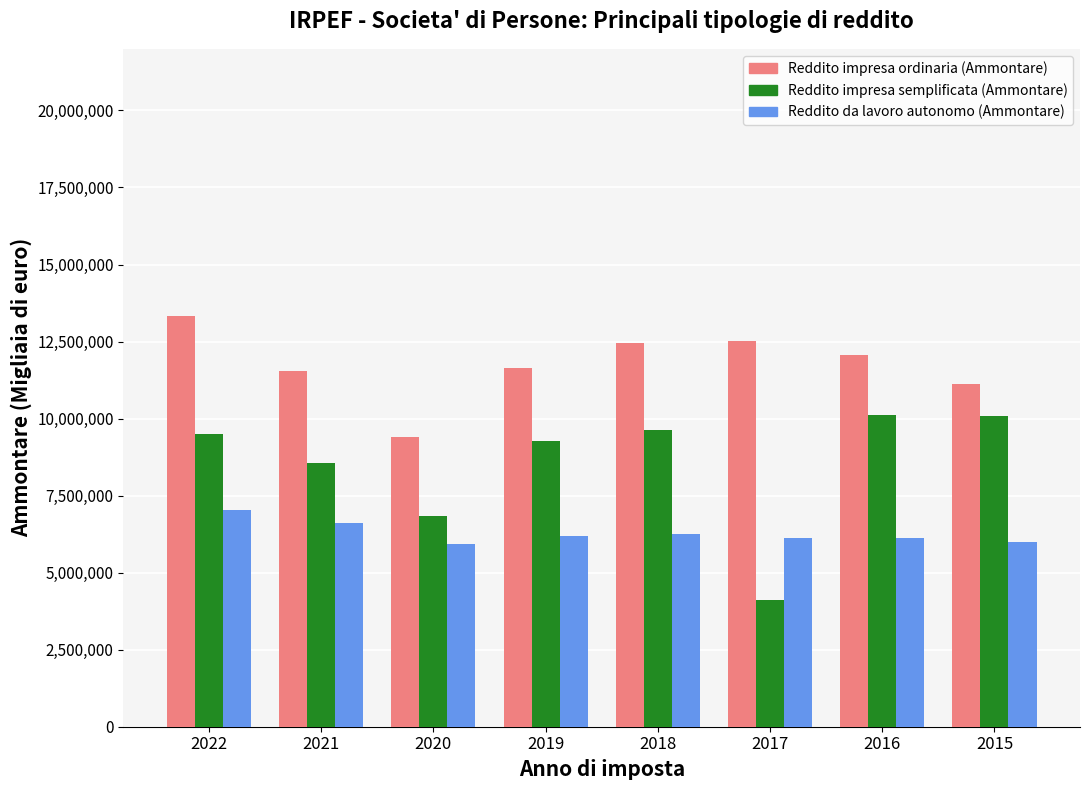

What is the average value of the Reddito impresa semplificata (Ammontare) series?

8507515